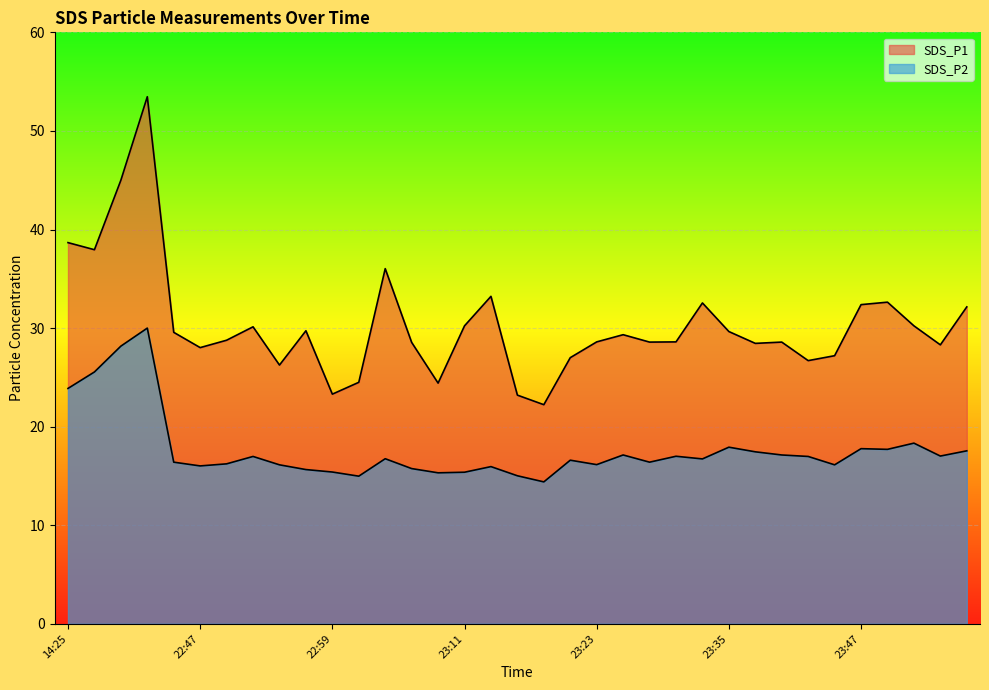

What is the average value of the SDS_P2 series?

17.7